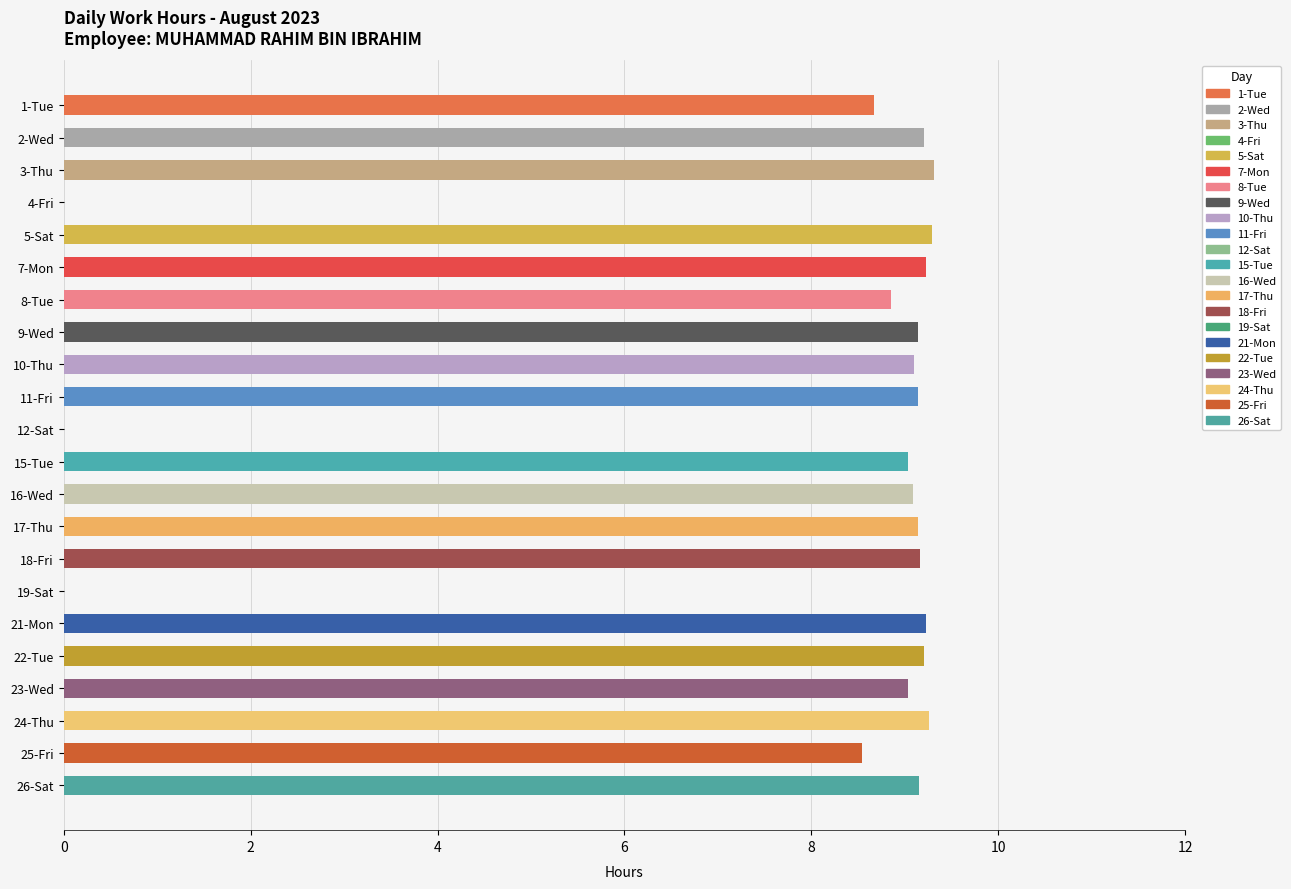

True or false: the data shows 9.0 at 23-Wed.

True